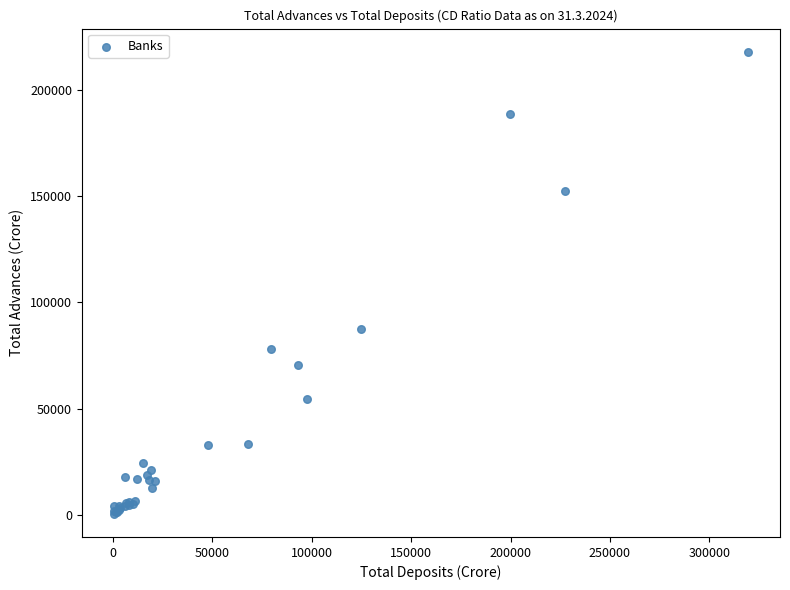

What Y value in the scatter plot is closest to 109241?

87311.5